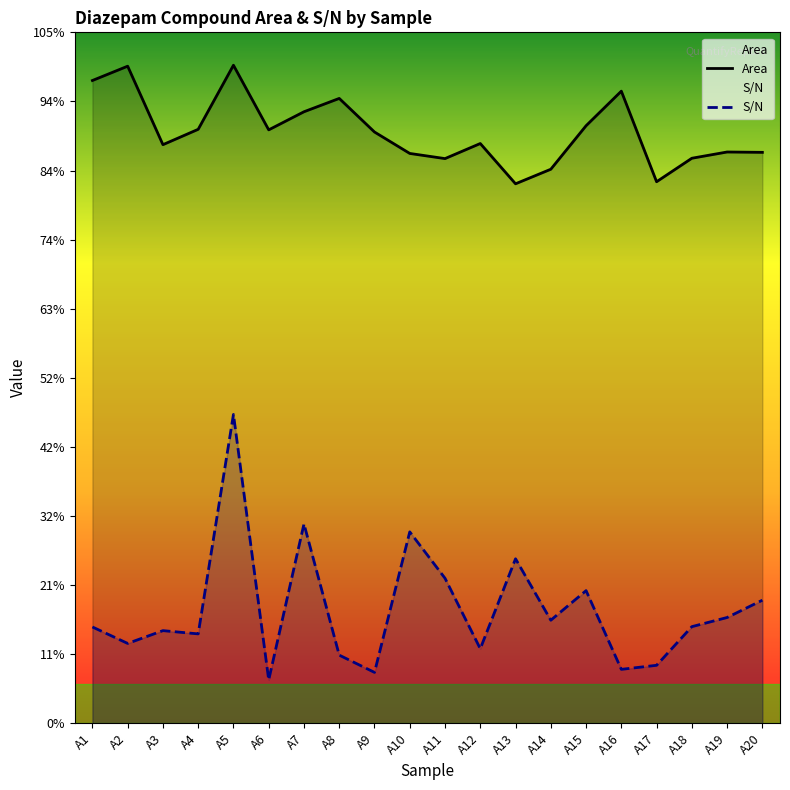

Is it true that S/N equals 7905.2 at A13?

False